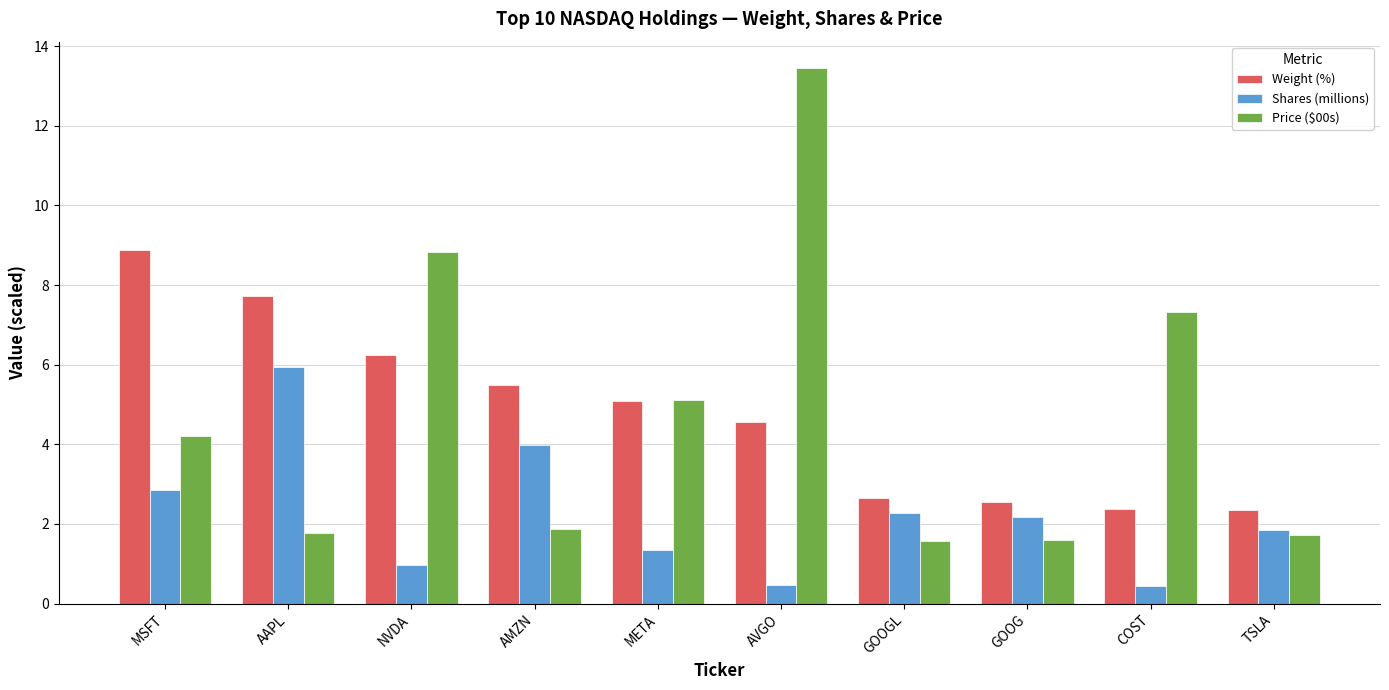

Rank the series at AVGO from lowest to highest value.

Shares (millions), Weight (%), Price ($00s)